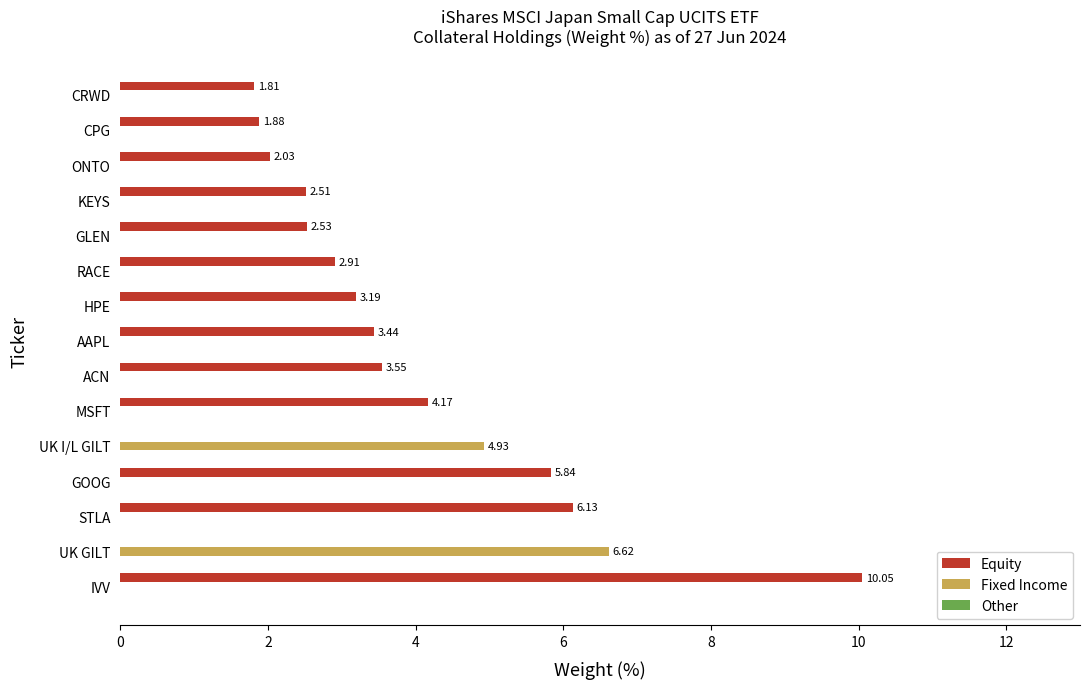

Which category has the highest value across all series?

IVV